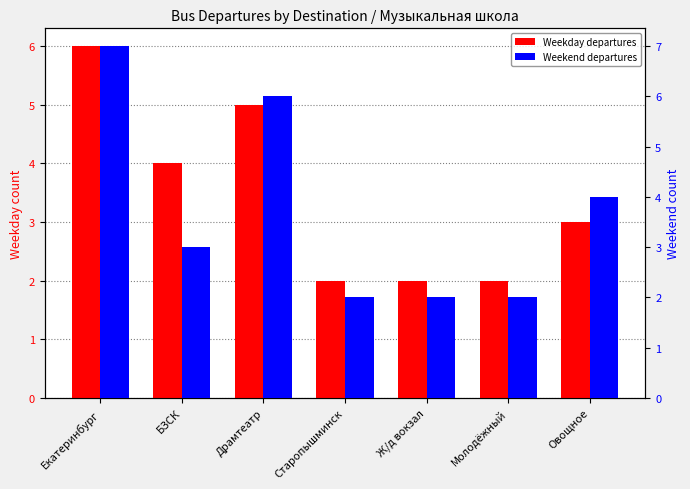

What position from the left is Драмтеатр?

3